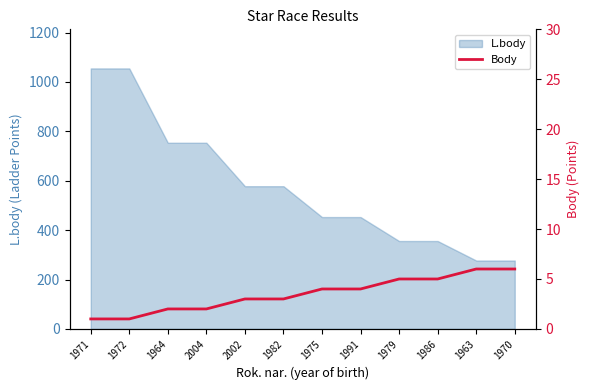

List the labels in order of value, smallest first.

1971, 1972, 1964, 2004, 2002, 1982, 1975, 1991, 1979, 1986, 1963, 1970